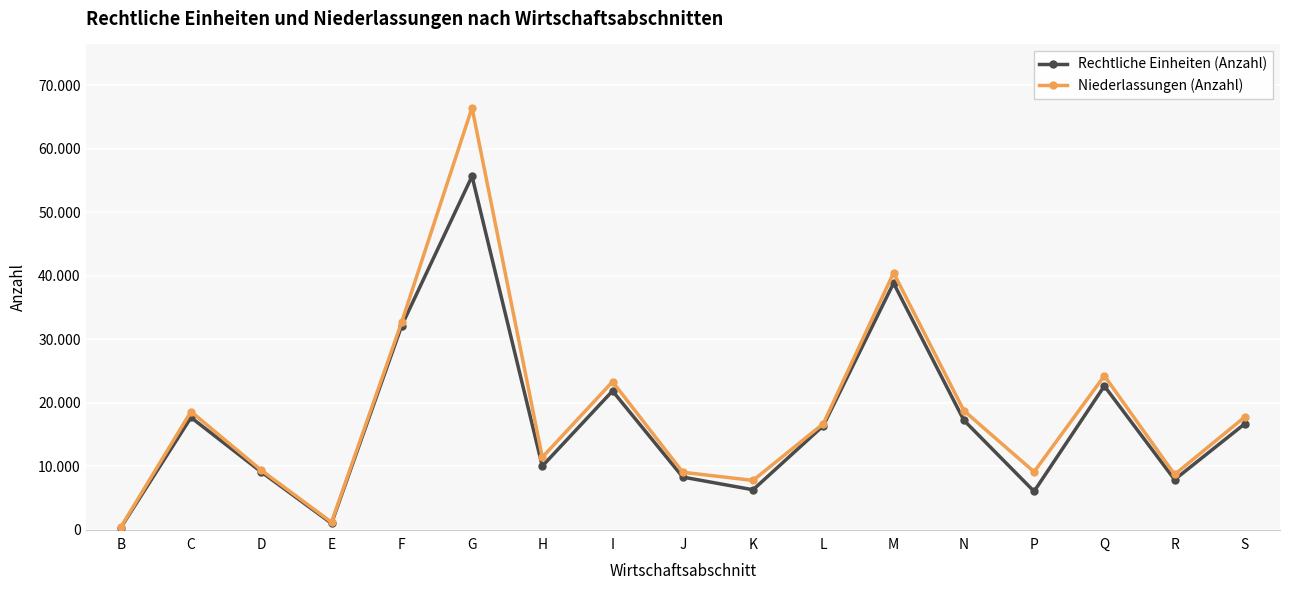

What are all the series names shown in the legend?

Rechtliche Einheiten (Anzahl), Niederlassungen (Anzahl)